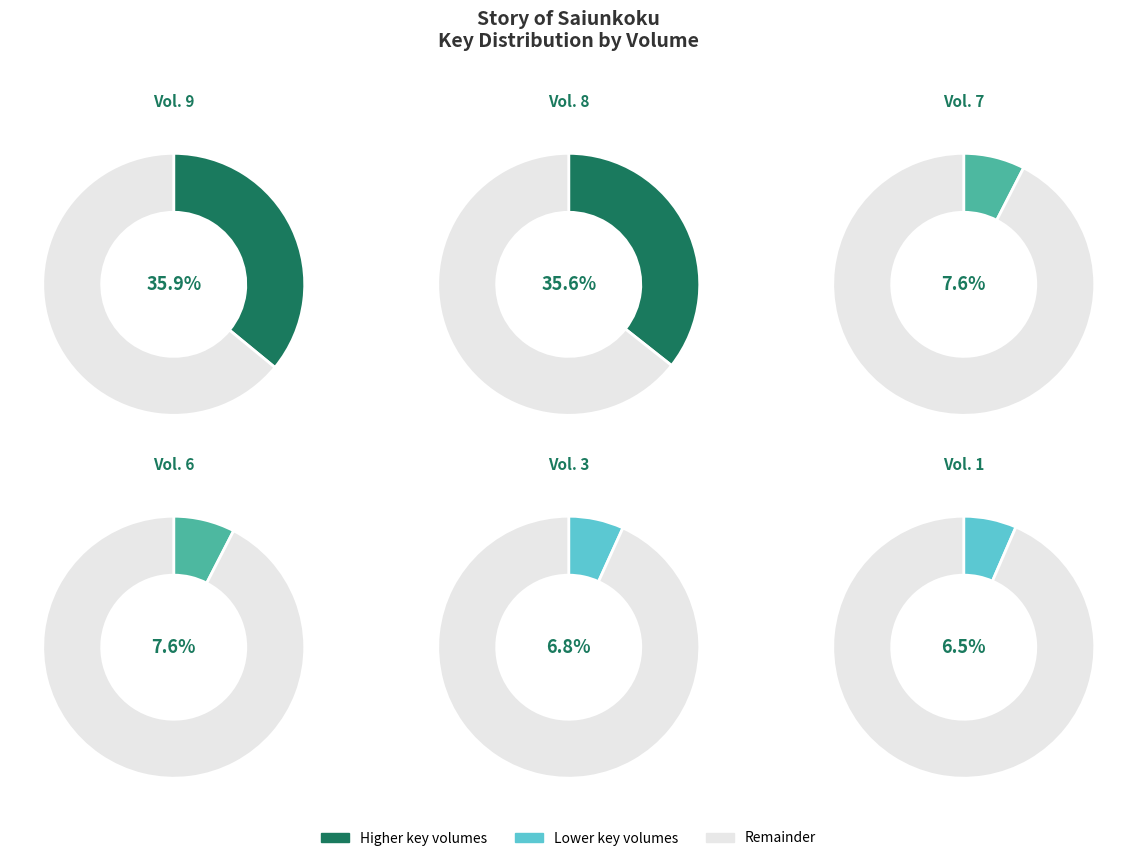

Count the number of slices in the pie.

6